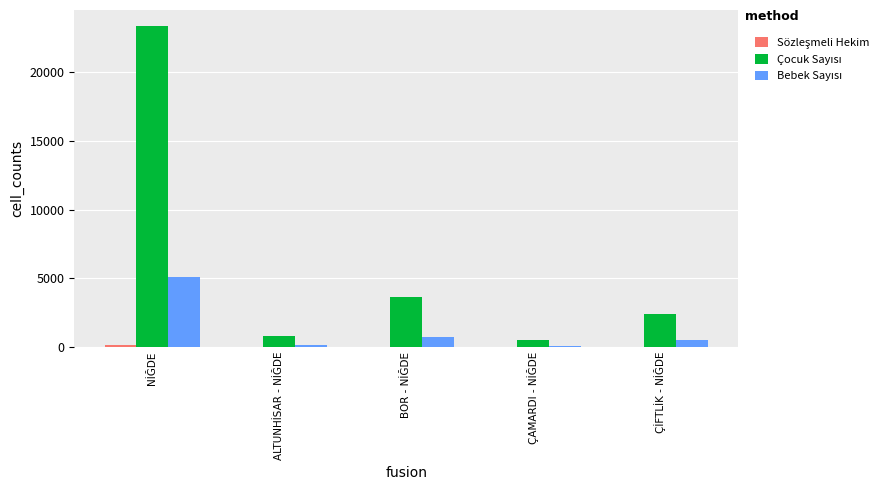

At which category does the chart reach its peak across all series?

NİĞDE